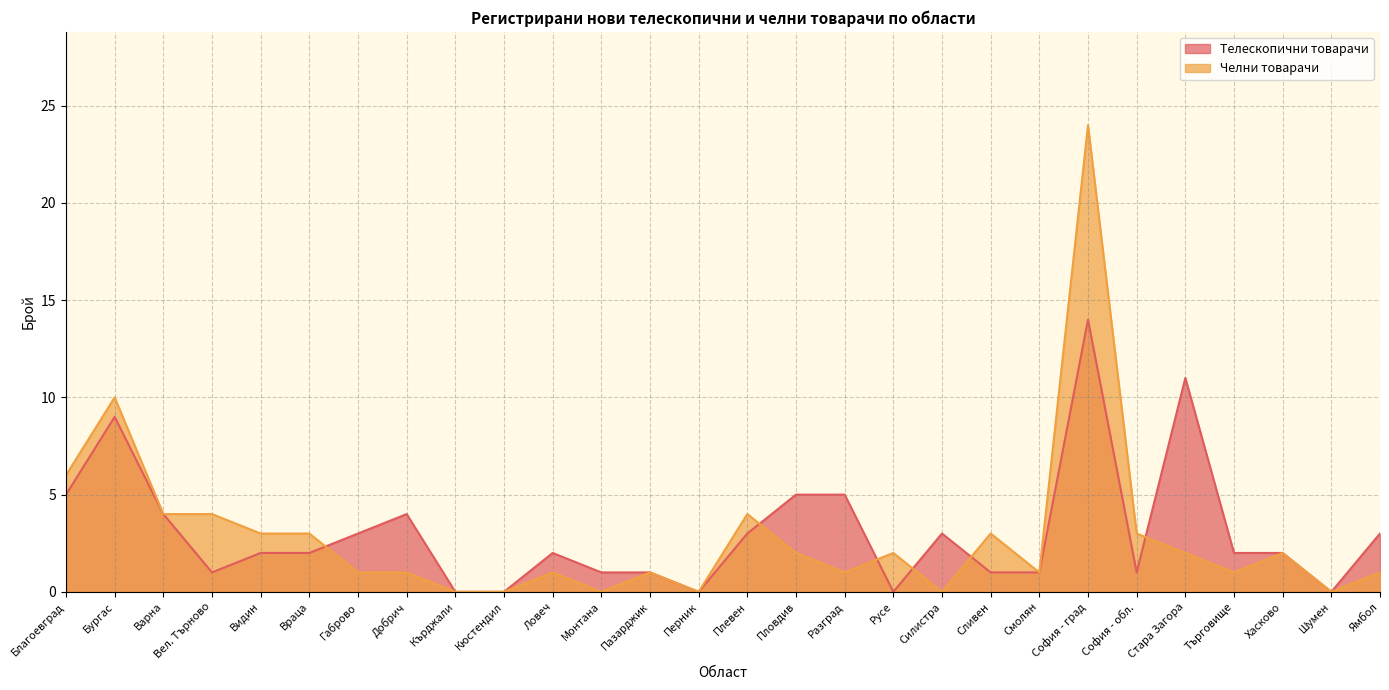

True or false: Челни товарачи has a value of 0 at Ямбол.

False